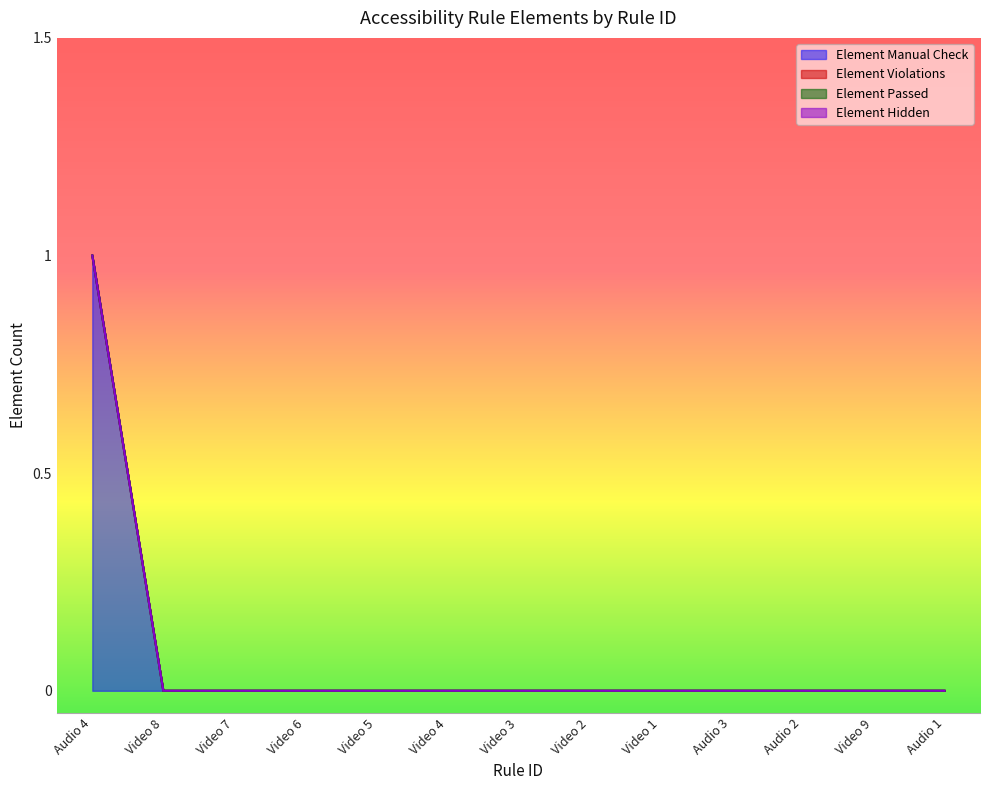

What is the maximum value shown in the chart?

1